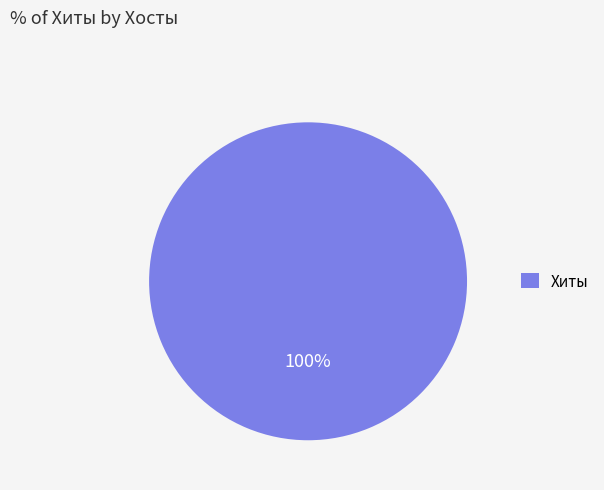

How many segments does this pie chart have?

1